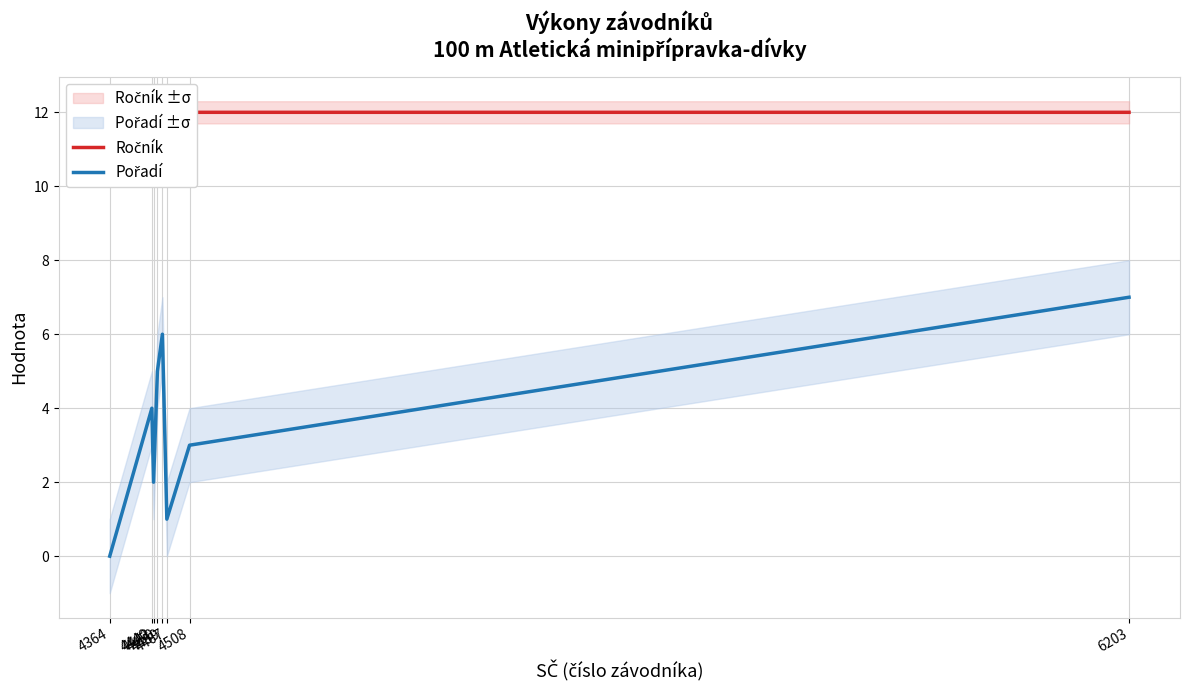

At which label does Pořadí reach its minimum?

4364